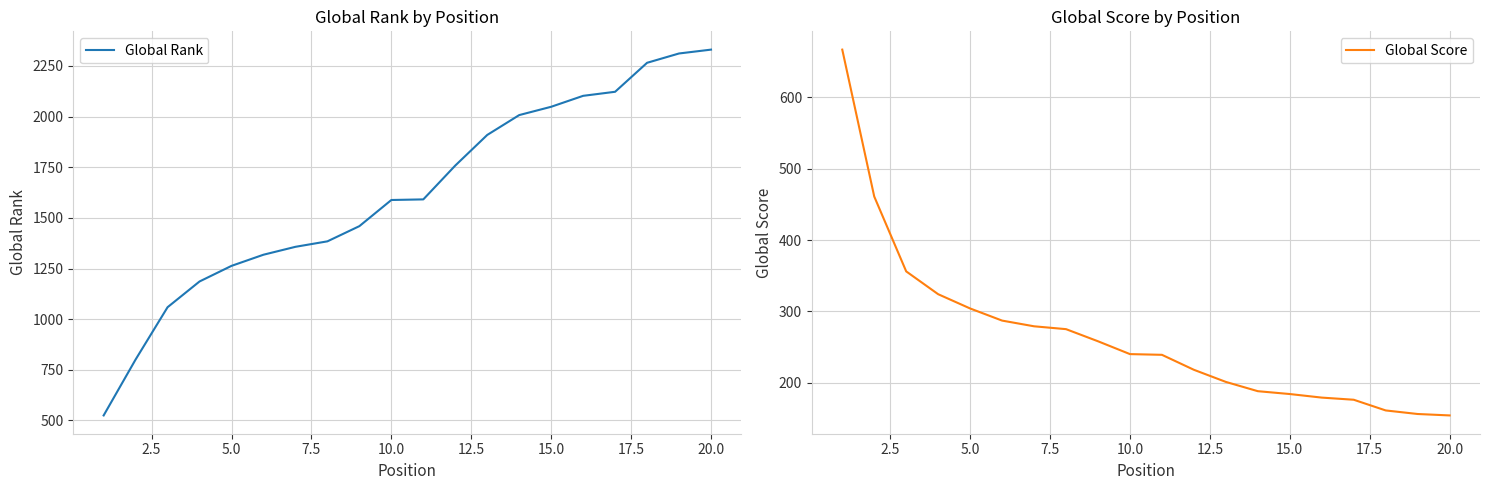

True or false: Global Score has more than 2 points higher than both neighbors.

False